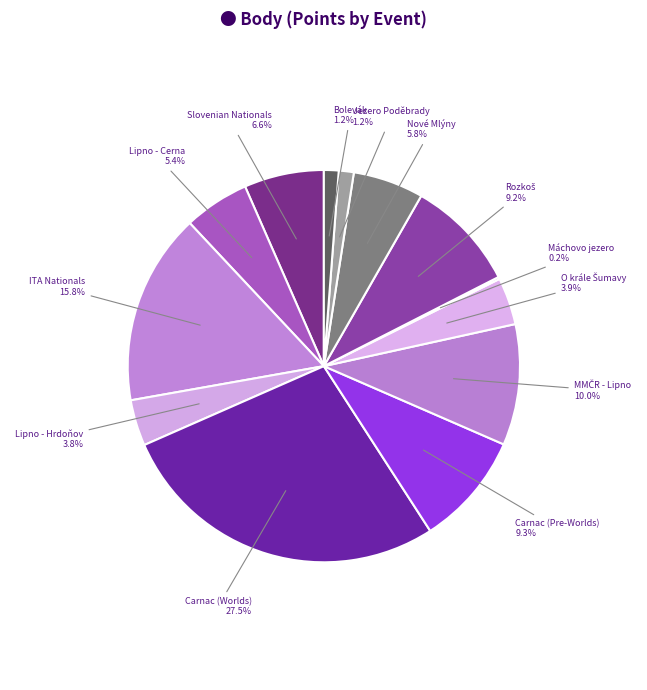

What is the largest slice in the pie chart?

Carnac (Worlds)